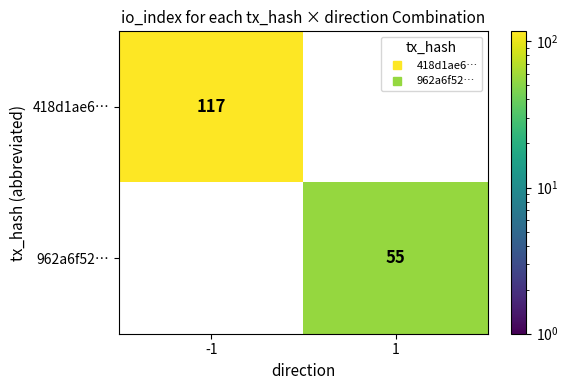

Reading right to left, transcribe all the data shown in this chart.

418d1ae6…: 1=0	-1=117
962a6f52…: 1=55	-1=0